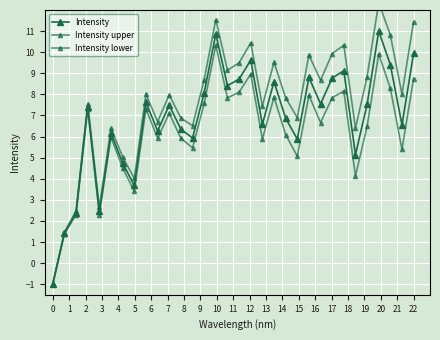

At which category is the sum across all series the highest?

28